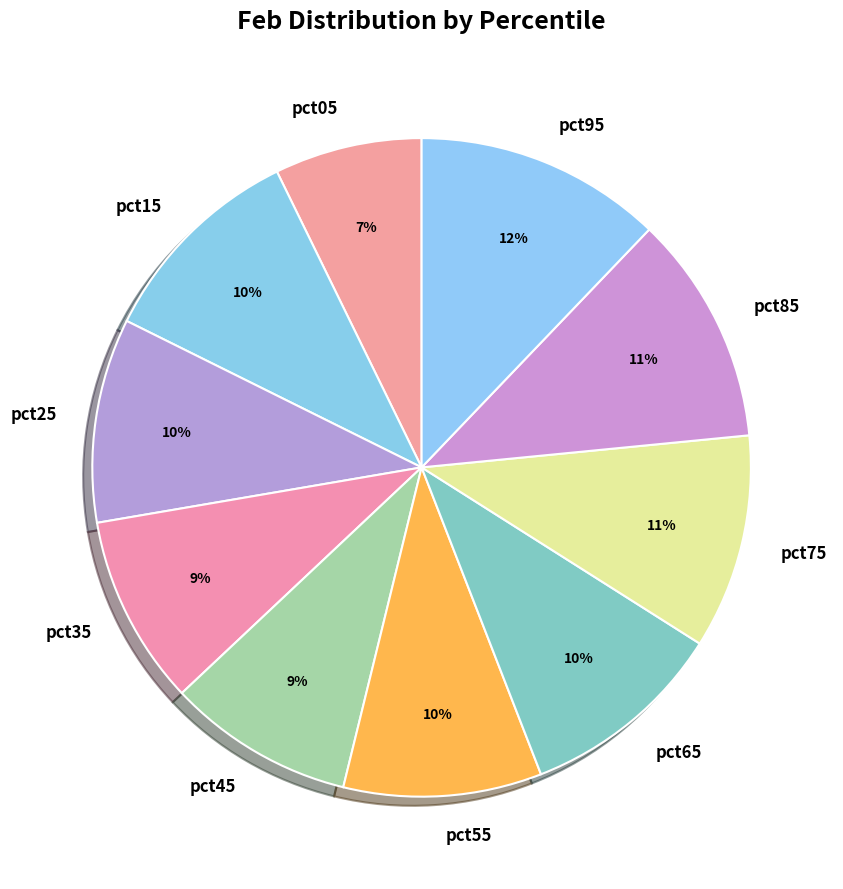

Do pct45 and pct55 together represent more than half of the pie?

No